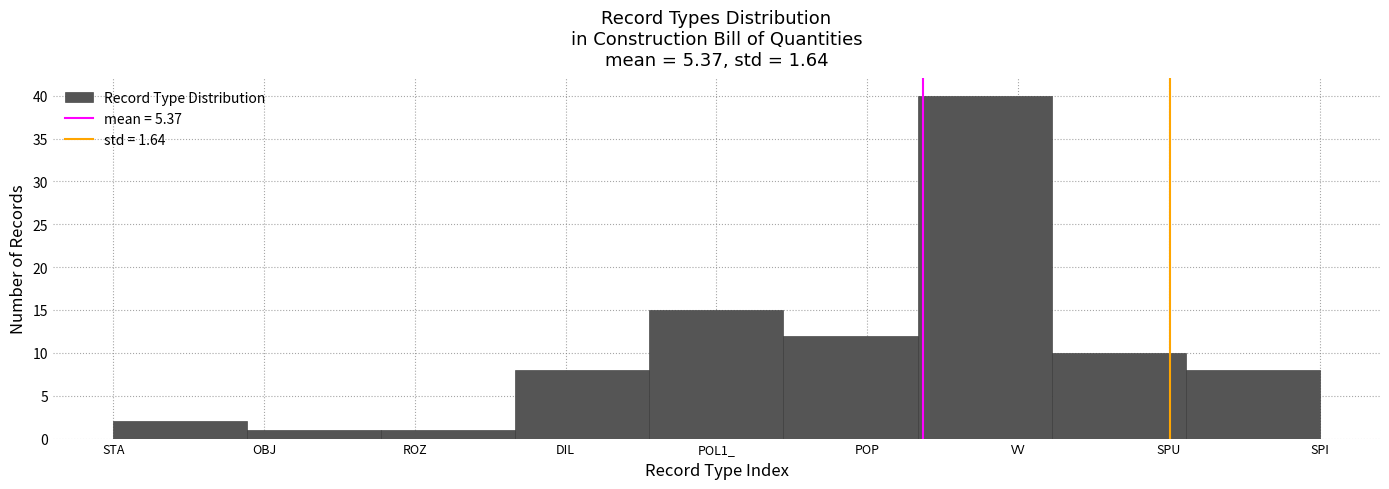

Reading left to right, transcribe all the data shown in this chart.

STA=2	OBJ=1	ROZ=1	DIL=8	POL1_=15	POP=12	VV=40	SPU=10	SPI=8